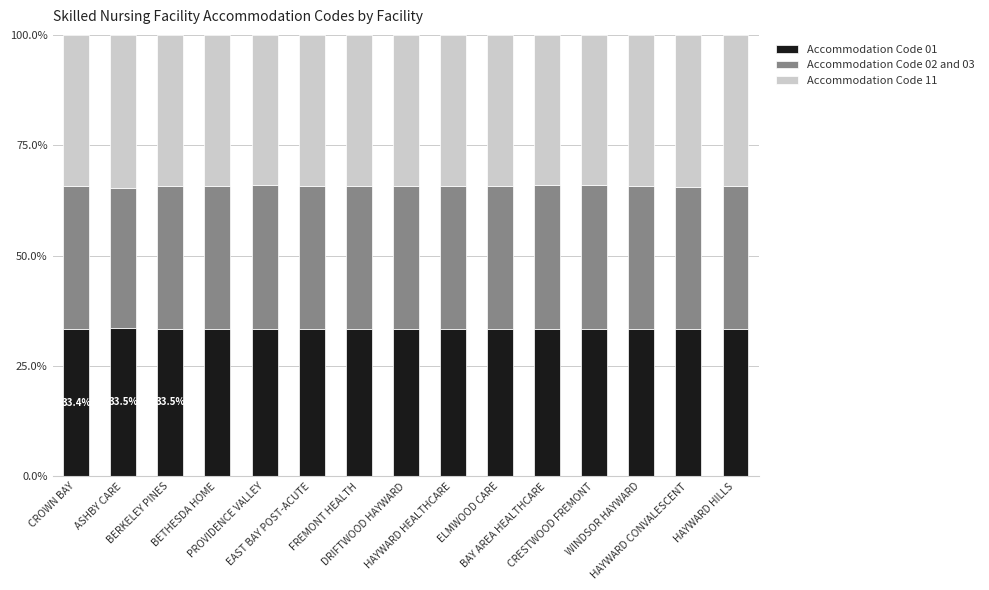

What is the lowest value of the Accommodation Code 01 series?

33.4